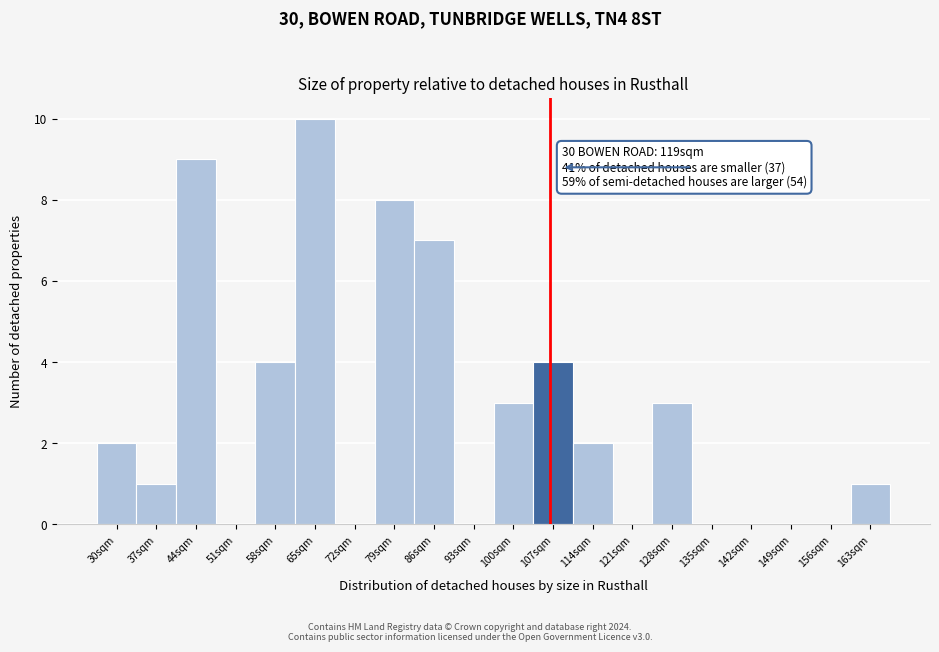

Reading right to left, list all the values displayed in this chart.

163sqm=1	156sqm=0	149sqm=0	142sqm=0	135sqm=0	128sqm=3	121sqm=0	114sqm=2	107sqm=4	100sqm=3	93sqm=0	86sqm=7	79sqm=8	72sqm=0	65sqm=10	58sqm=4	51sqm=0	44sqm=9	37sqm=1	30sqm=2